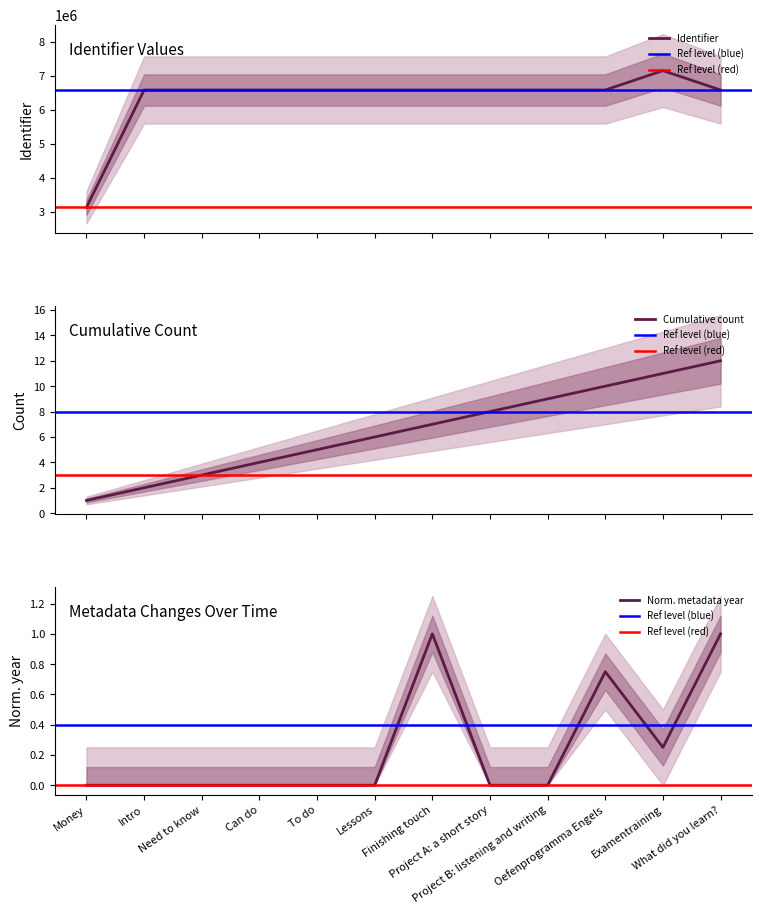

Between Examentraining and Lessons, which is larger?

Examentraining